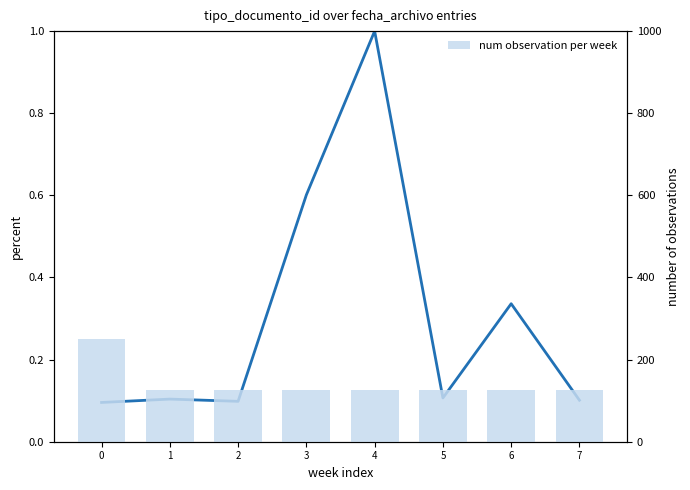

Which series has the largest range (max minus min)?

num observation per week